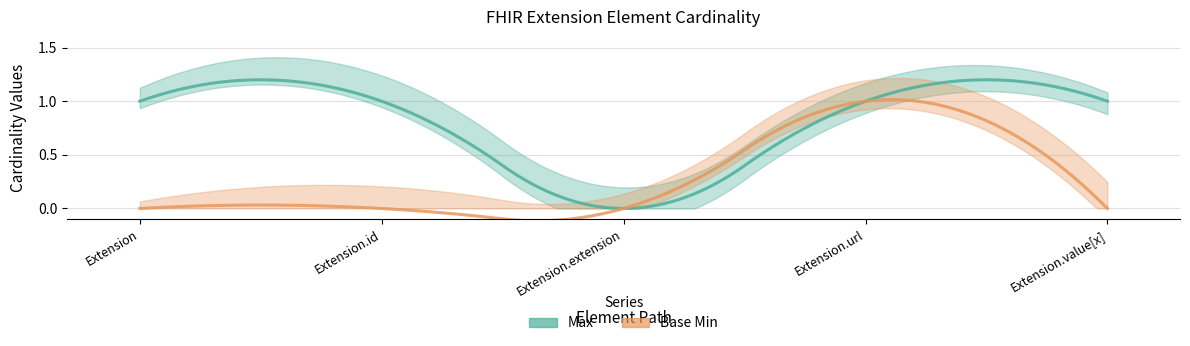

Does the chart have visible grid lines?

Yes